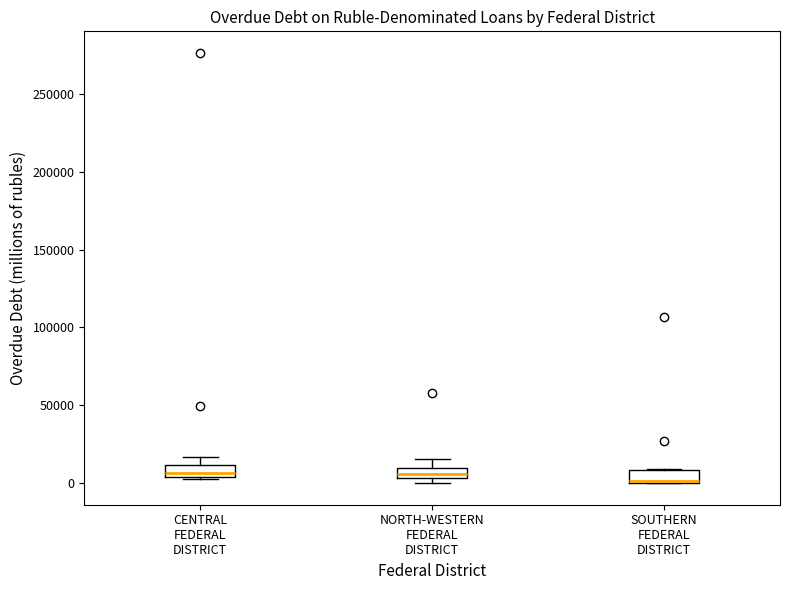

Where is the upper edge of the box for NORTH-WESTERN FEDERAL DISTRICT on the y-axis? The values are not printed on the chart, so give them approximately, as read against the axis.

10000